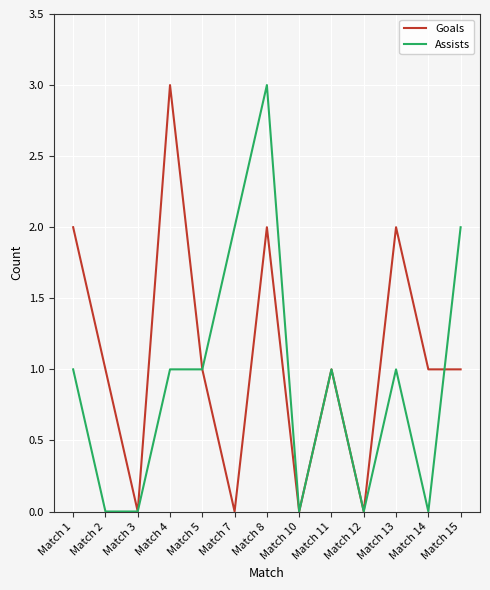

Reading right to left, extract all data points from this chart.

Goals: Match 15=1	Match 14=1	Match 13=2	Match 12=0	Match 11=1	Match 10=0	Match 8=2	Match 7=0	Match 5=1	Match 4=3	Match 3=0	Match 2=1	Match 1=2
Assists: Match 15=2	Match 14=0	Match 13=1	Match 12=0	Match 11=1	Match 10=0	Match 8=3	Match 7=2	Match 5=1	Match 4=1	Match 3=0	Match 2=0	Match 1=1